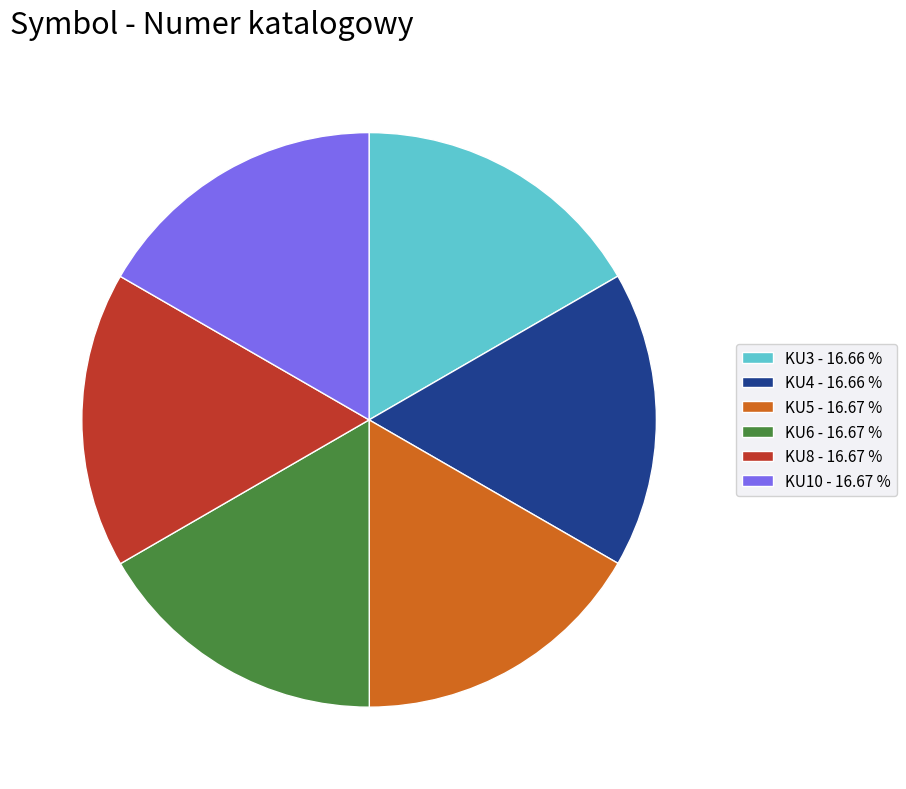

Is there any slice that represents more than half of the pie?

No